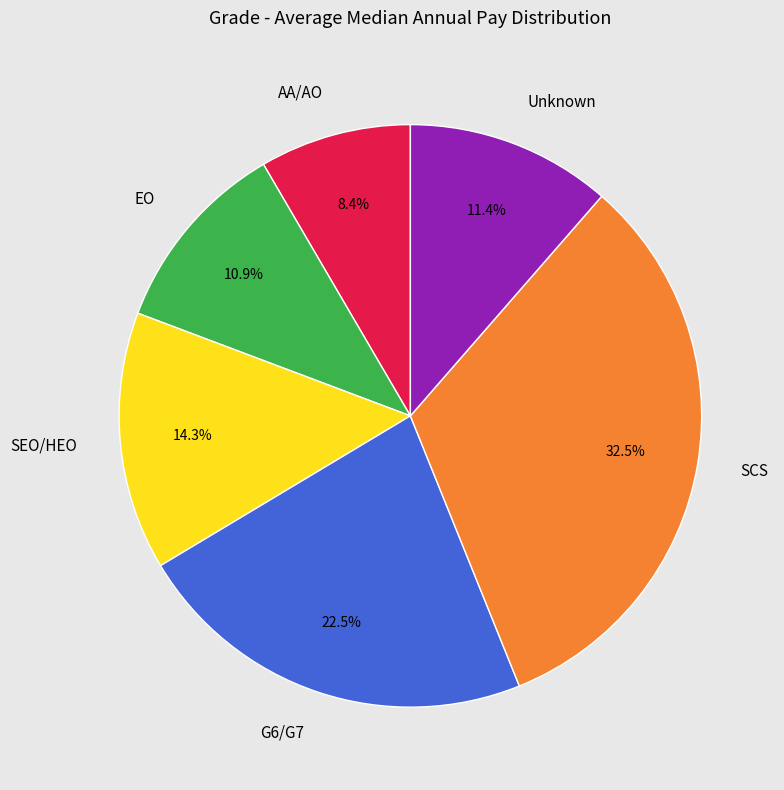

Approximately how many times larger is the value at EO compared to Unknown?

1.0